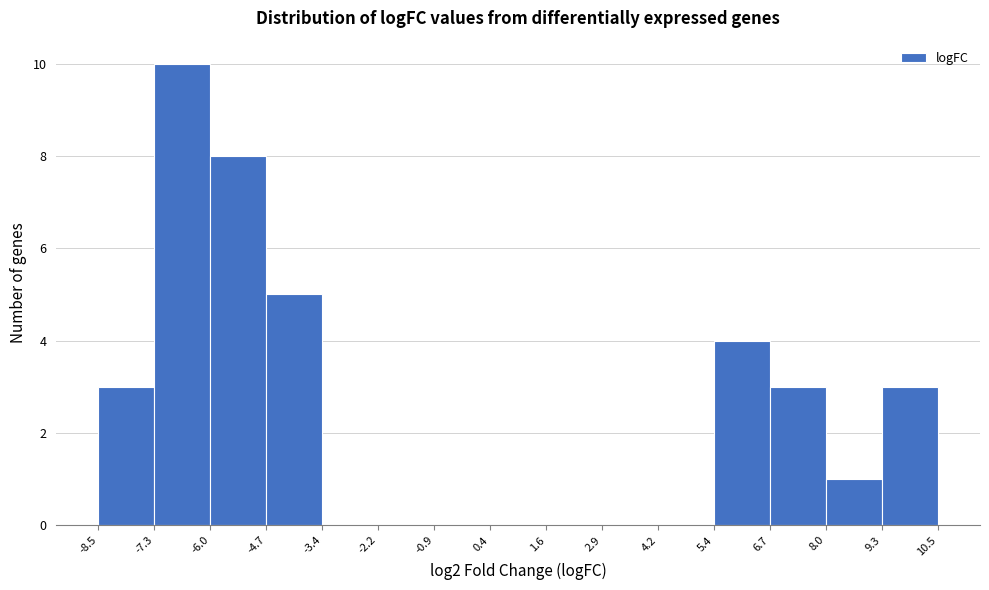

Reading left to right, list every bar in this chart as the range it spans on the x-axis followed by its height. The values are not printed on the chart, so give them approximately, as read against the axis.

-8.5 to -7.3: 3
-7.3 to -6.0: 10
-6.0 to -4.7: 8
-4.7 to -3.4: 5
-3.4 to -2.2: 0
-2.2 to -0.9: 0
-0.9 to 0.4: 0
0.4 to 1.6: 0
1.6 to 2.9: 0
2.9 to 4.2: 0
4.2 to 5.4: 0
5.4 to 6.7: 4
6.7 to 8.0: 3
8.0 to 9.3: 1
9.3 to 10.5: 3